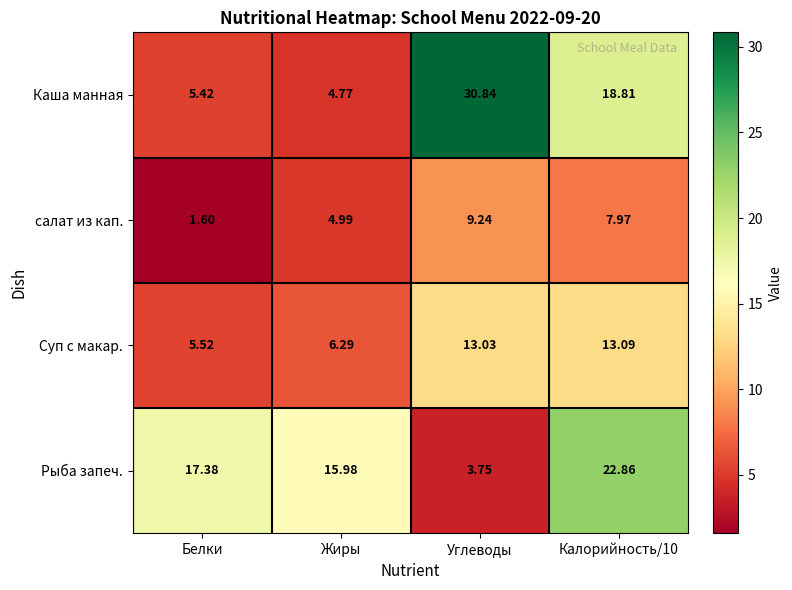

Rank the series at Белки from lowest to highest value.

салат из кап., Каша манная, Суп с макар., Рыба запеч.